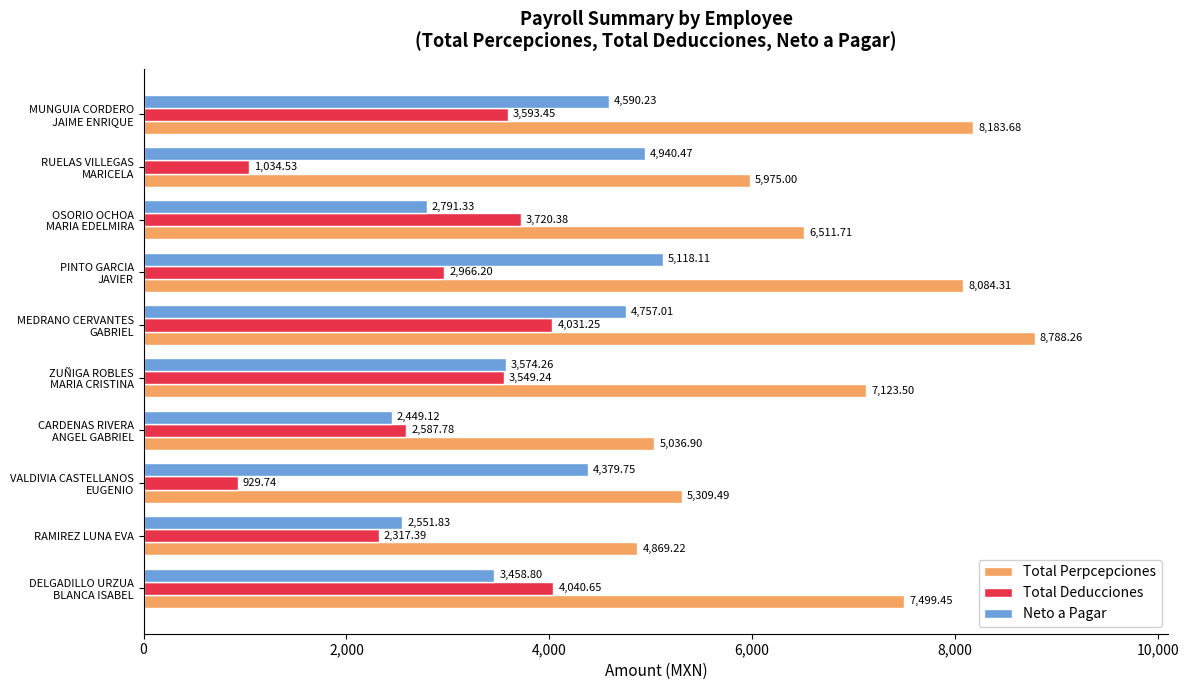

Which series has the largest total across all categories?

Total Perpcepciones